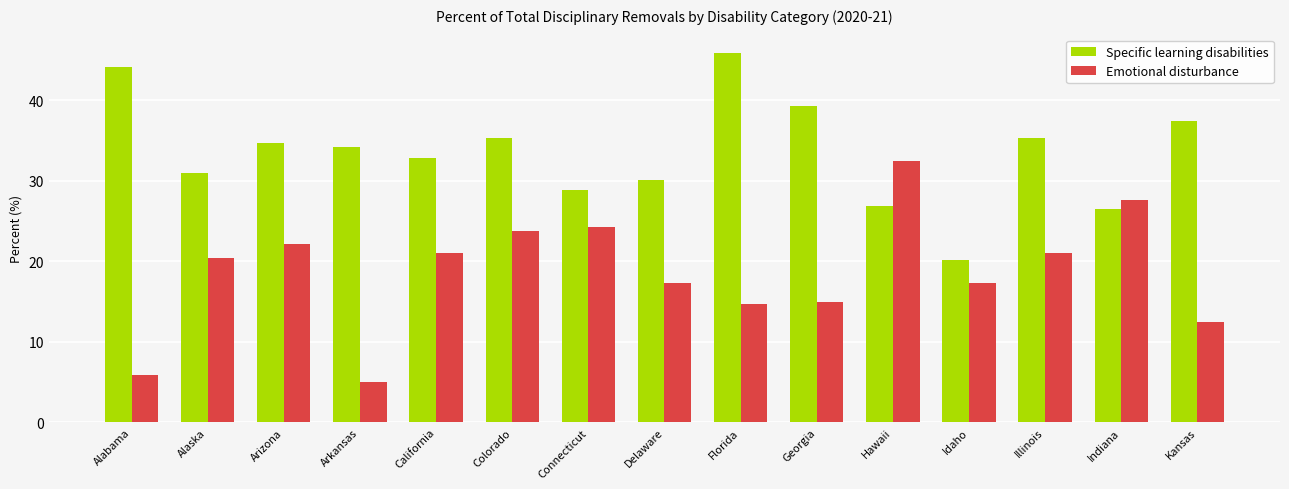

What is the highest value of the Emotional disturbance series?

32.5